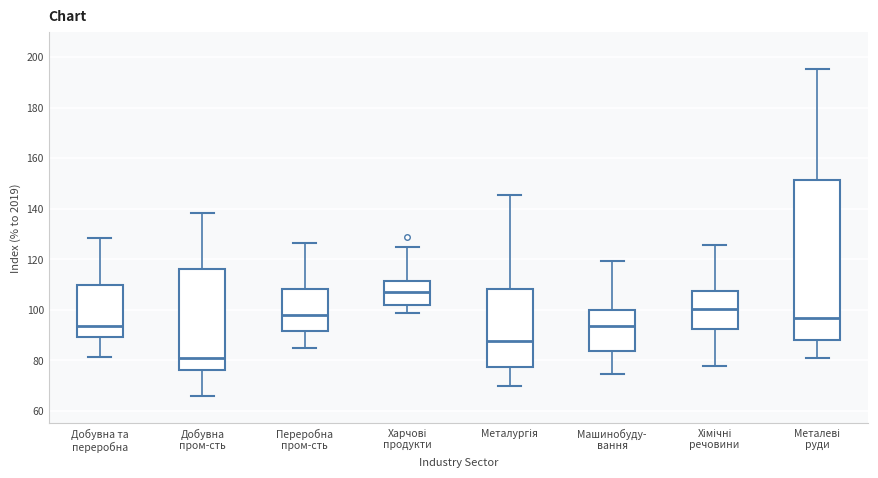

Reading left to right, read every box against the y-axis: the position of its median line, the range the box covers, and the ends of its whiskers. The values are not printed on the chart, so give them approximately, as read against the axis.

Добувна та переробна: median 94, box 90 to 110, whiskers 82 to 128
Добувна пром-сть: median 80, box 76 to 116, whiskers 66 to 138
Переробна пром-сть: median 98, box 92 to 108, whiskers 84 to 126
Харчові продукти: median 106, box 102 to 112, whiskers 98 to 124
Металургія: median 88, box 78 to 108, whiskers 70 to 146
Машинобуду- вання: median 94, box 84 to 100, whiskers 74 to 120
Хімічні речовини: median 100, box 92 to 108, whiskers 78 to 126
Металеві руди: median 96, box 88 to 152, whiskers 82 to 196